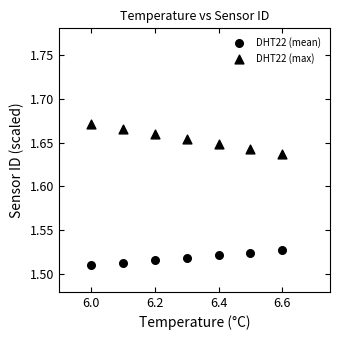

Count the number of points in this scatter plot.

14